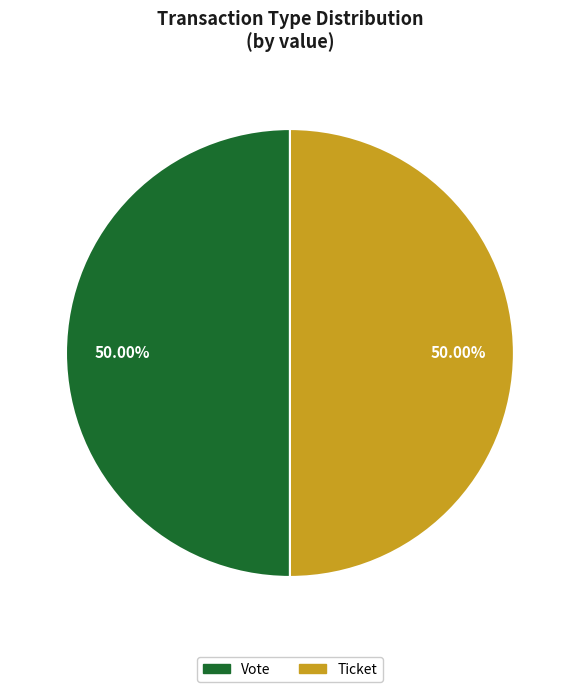

What is the ratio of the value at Ticket to the value at Vote?

1.0